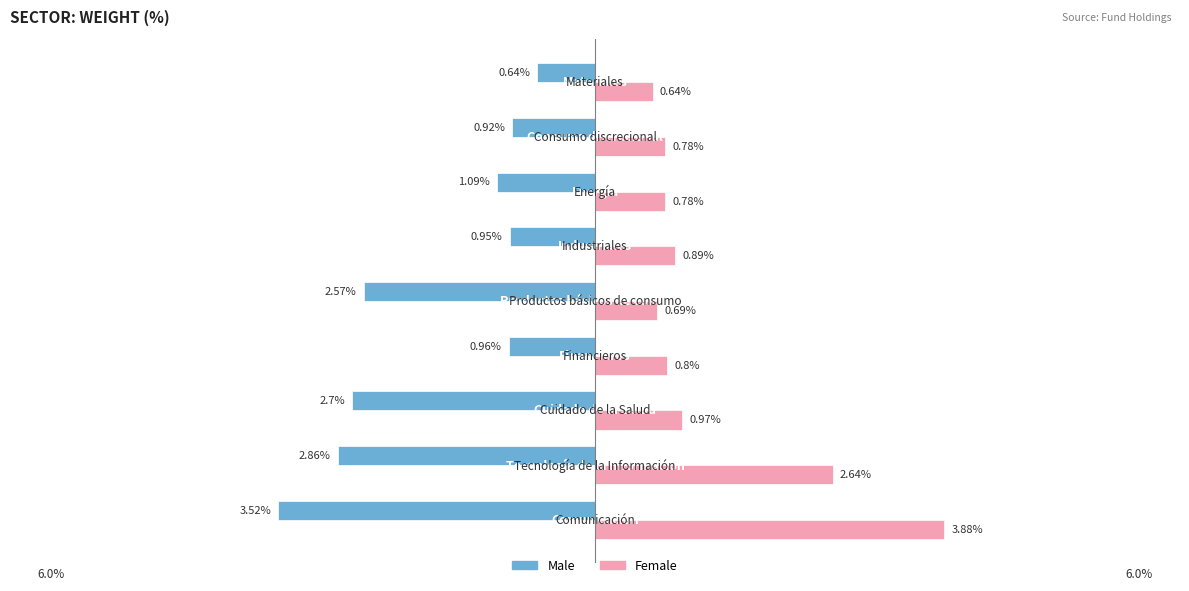

List the series in order of their peak value, lowest first.

Male, Female